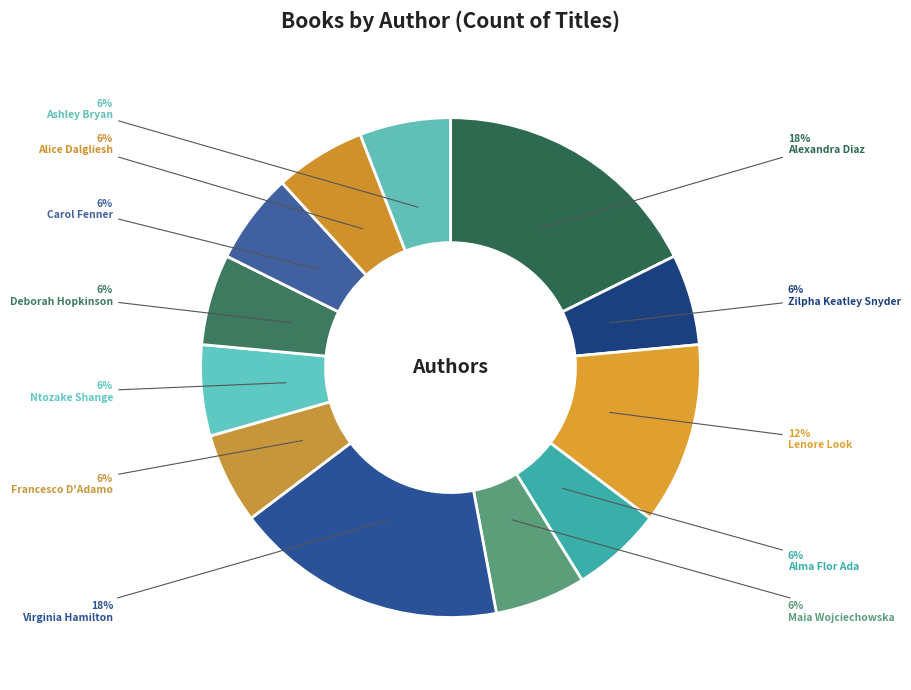

Does any single category account for the majority?

No